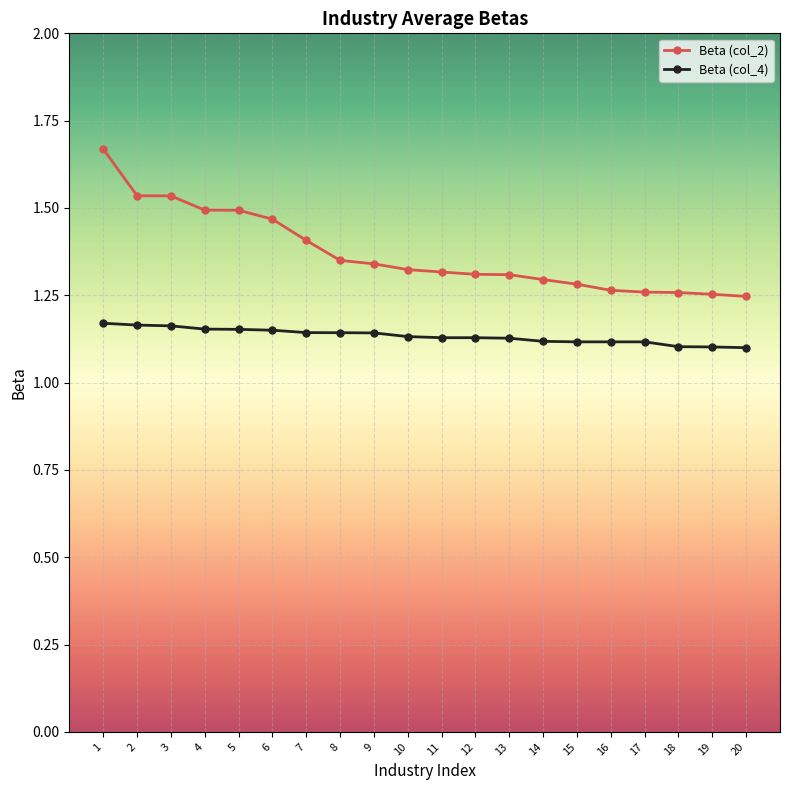

Count the Beta (col_2) values in the range 1 to 2.

20